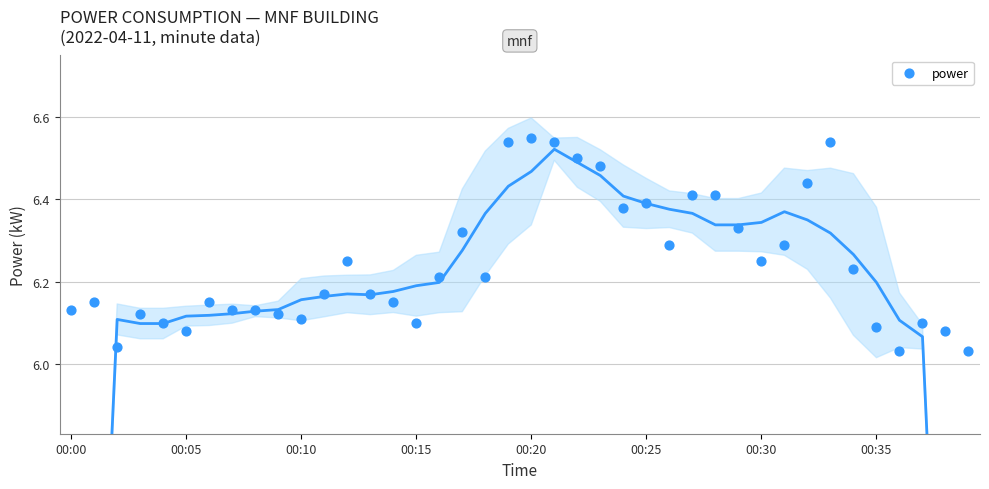

What is the range of Y values (max minus min)?

0.5